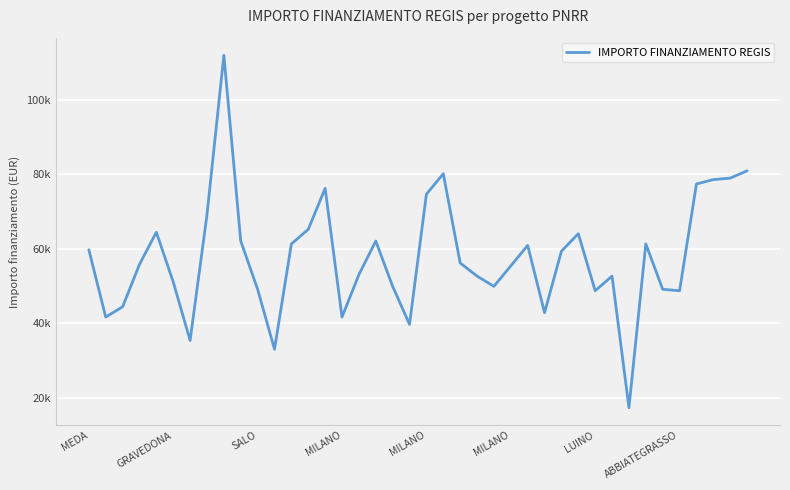

What is the smallest value displayed?

17283.4